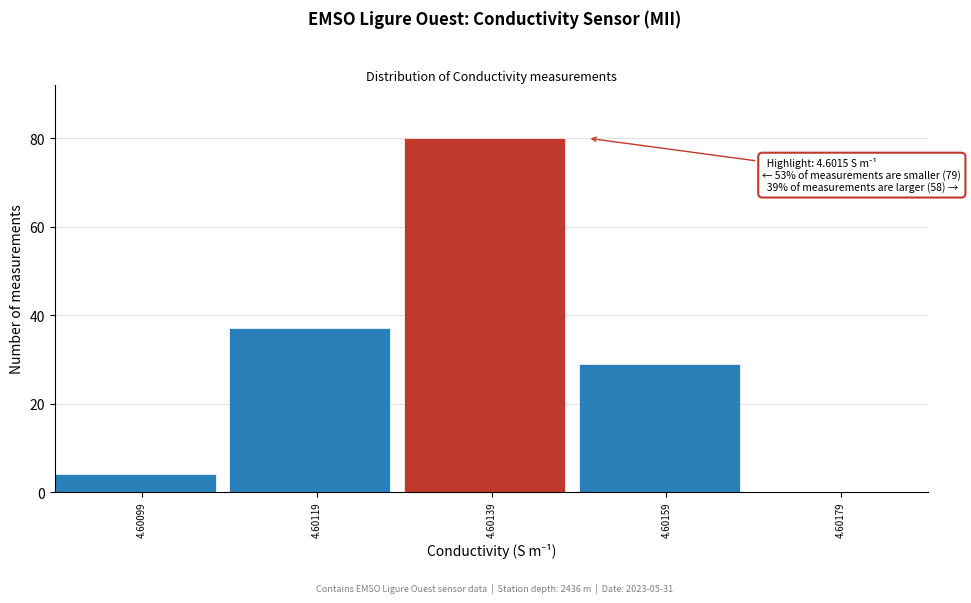

Reading left to right, what are all the values shown in this chart?

4.60099=4	4.60119=37	4.60139=80	4.60159=29	4.60179=0